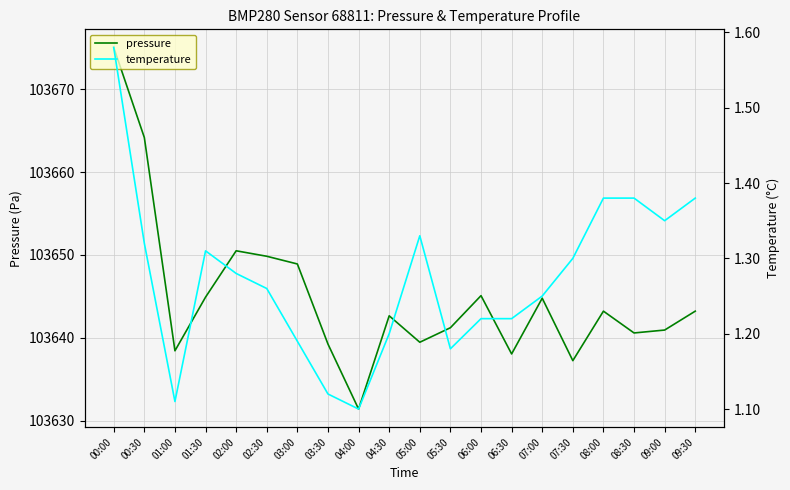

What is the greatest value displayed?

103675.0